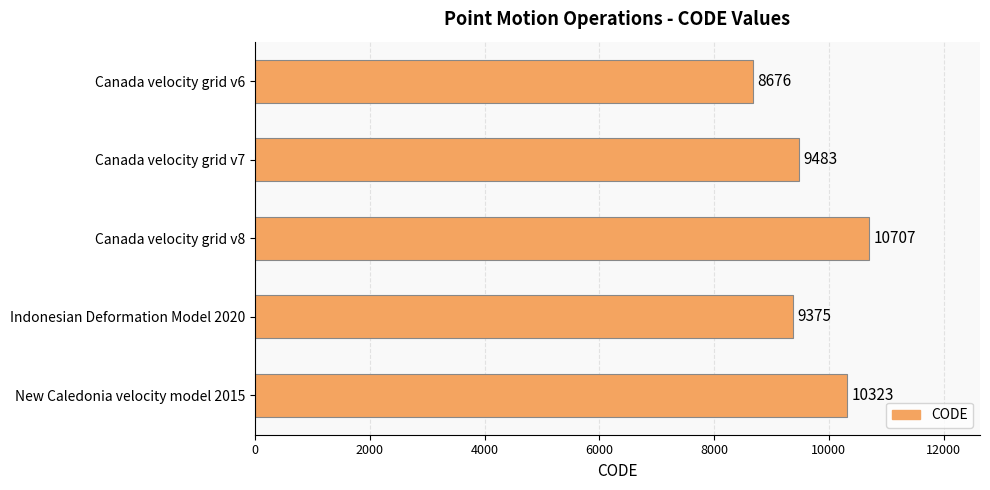

Read the value at New Caledonia velocity model 2015.

10323